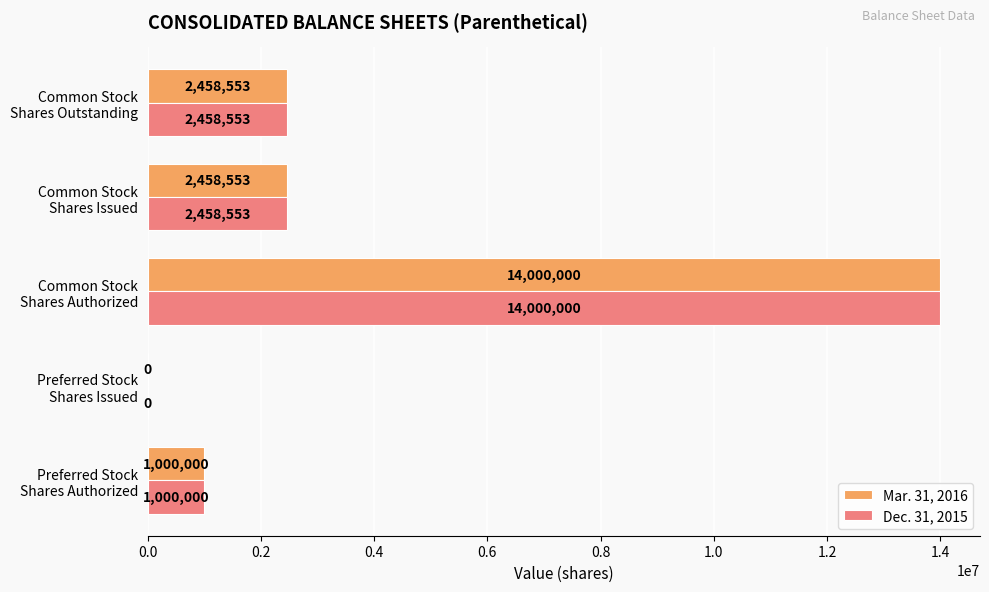

What is the sum of all Mar. 31, 2016 values?

19917106